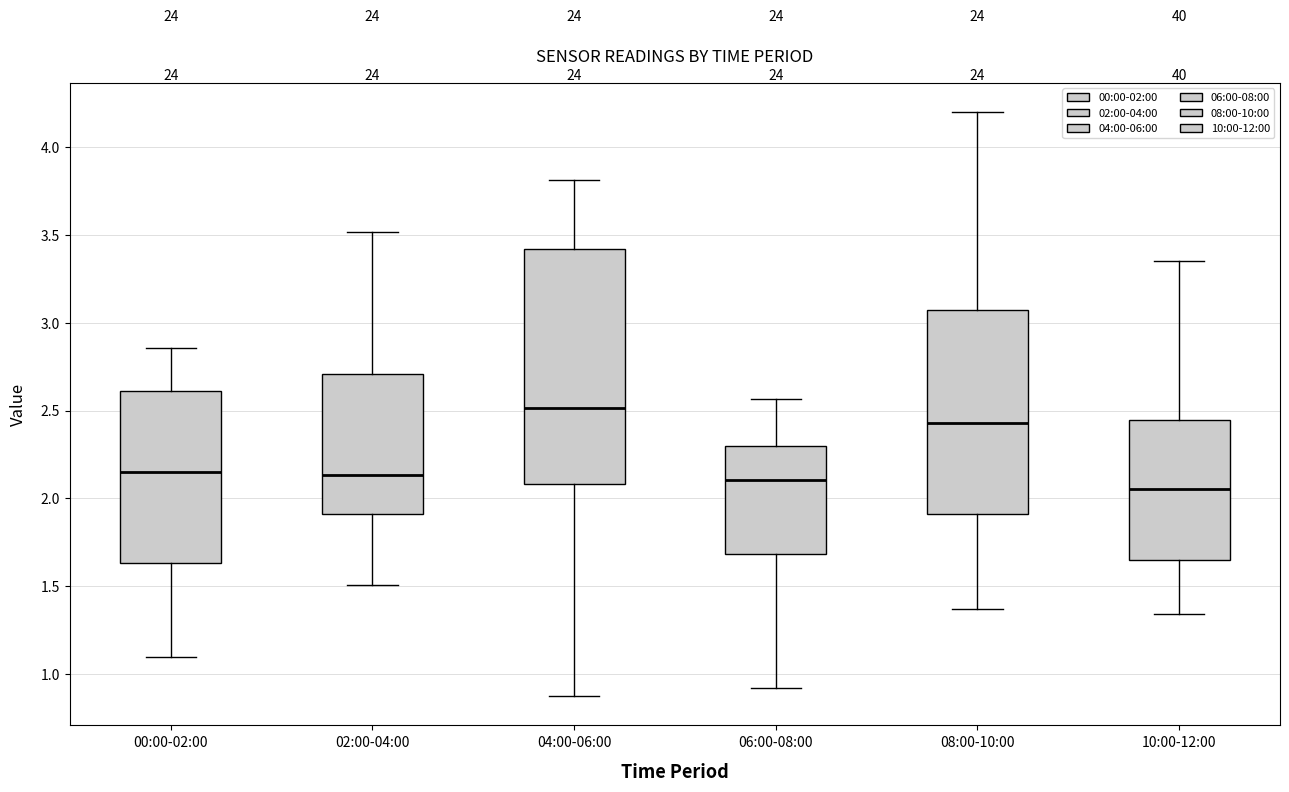

Comparing the boxes themselves (not the whiskers), which one is the tallest?

04:00-06:00